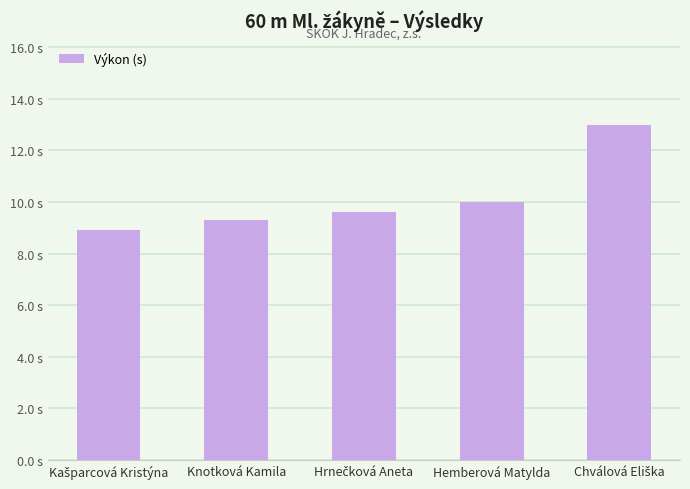

Rank the categories by value from lowest to highest.

Kašparcová Kristýna, Knotková Kamila, Hrnečková Aneta, Hemberová Matylda, Chválová Eliška